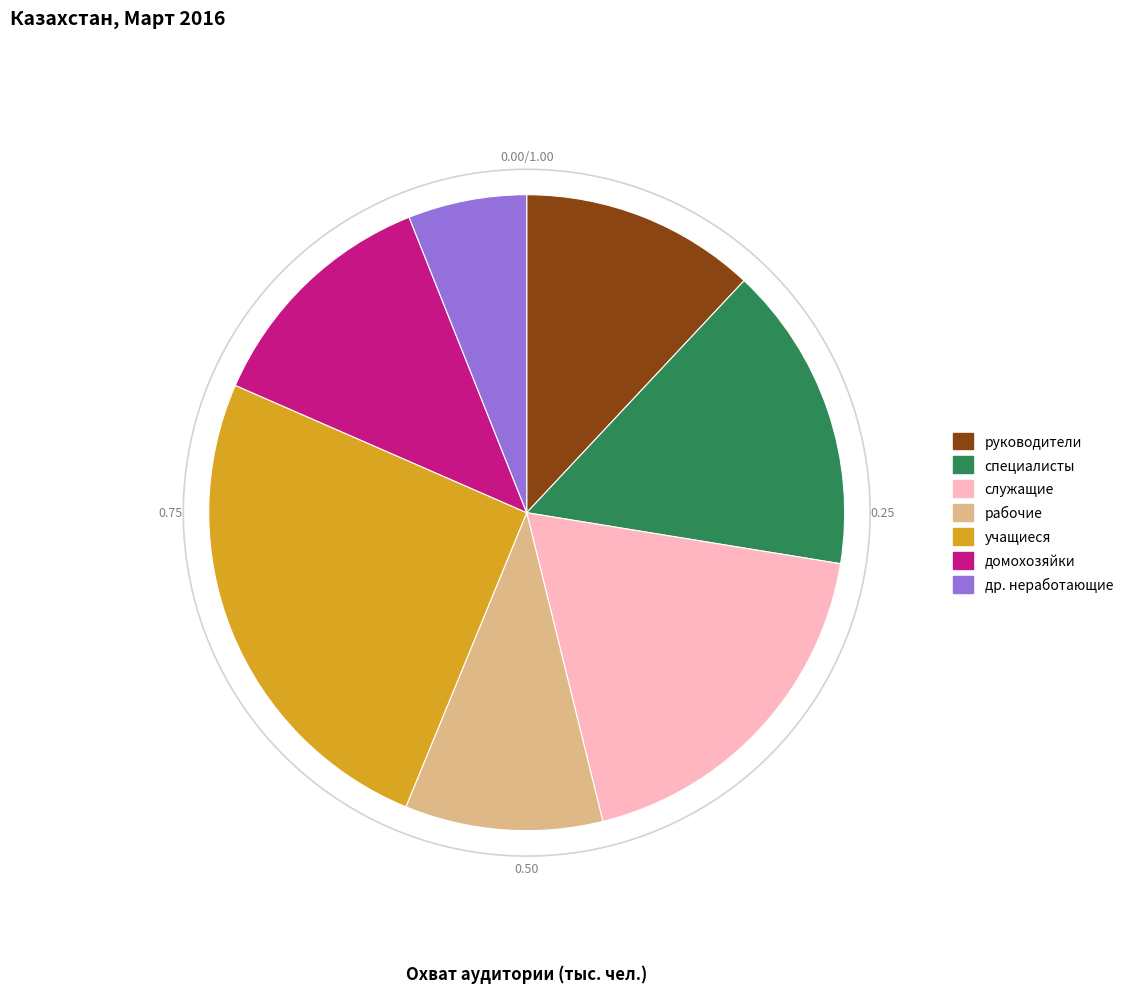

Count the number of slices in the pie.

7